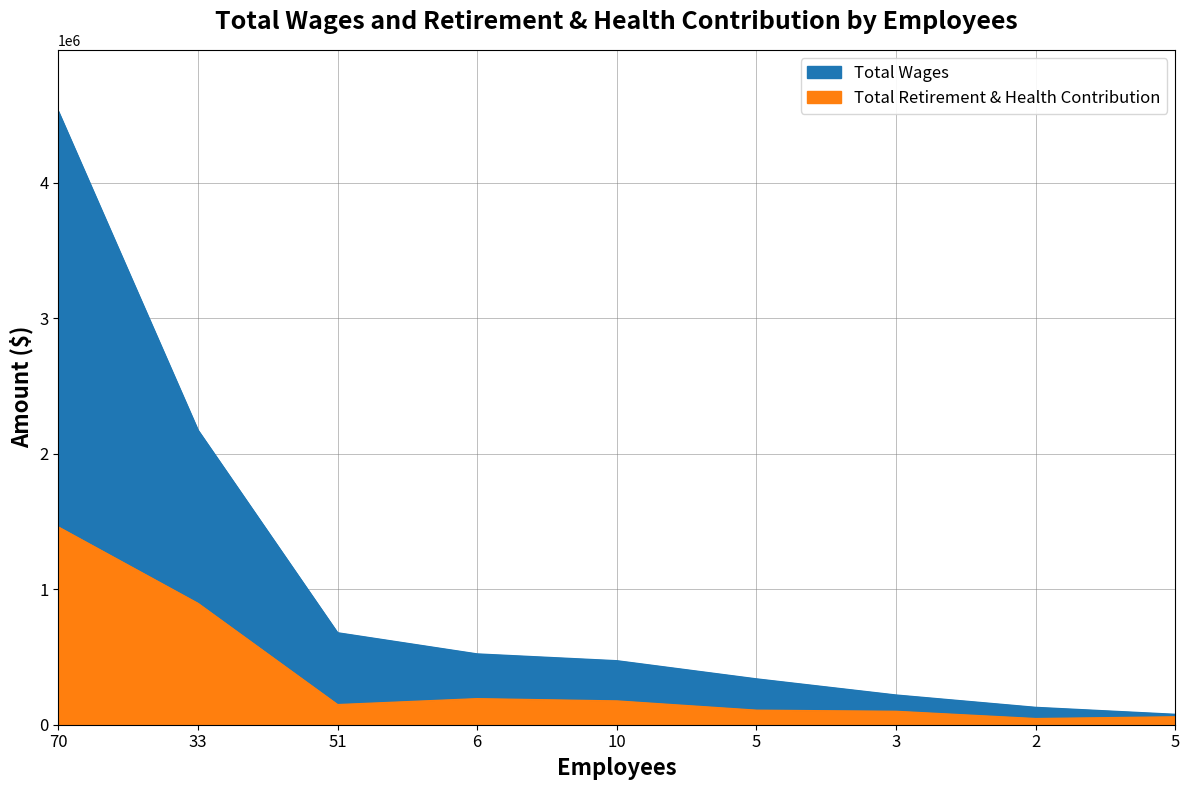

True or false: Total Wages and Total Retirement & Health Contribution intersect in this chart.

False